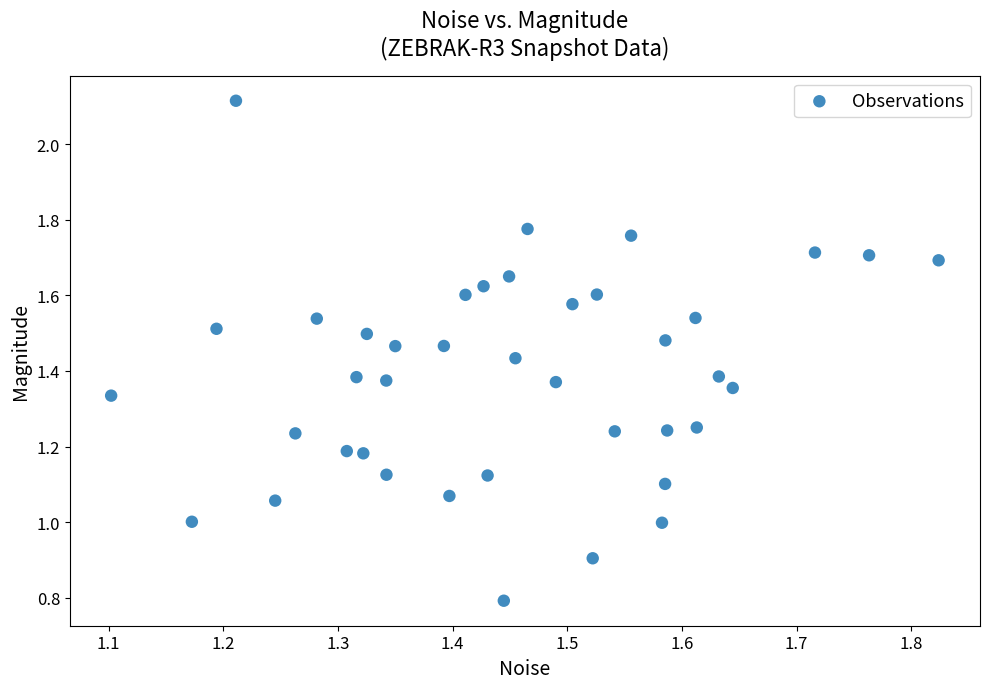

What is the range of X values (max minus min)?

0.7